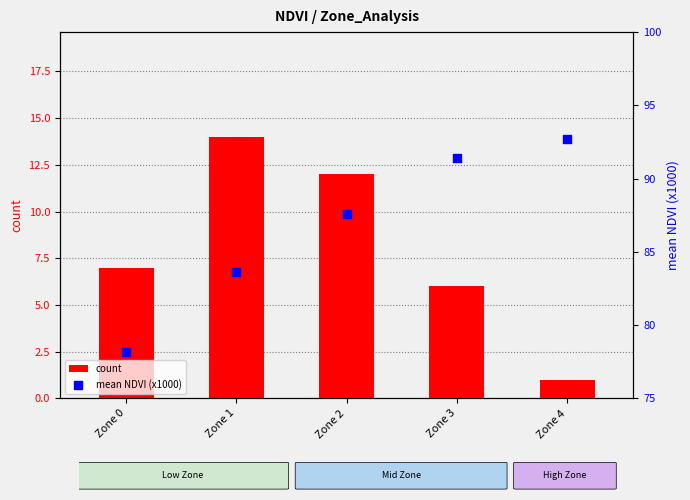

What are all the series names shown in the legend?

count, mean NDVI (x1000)